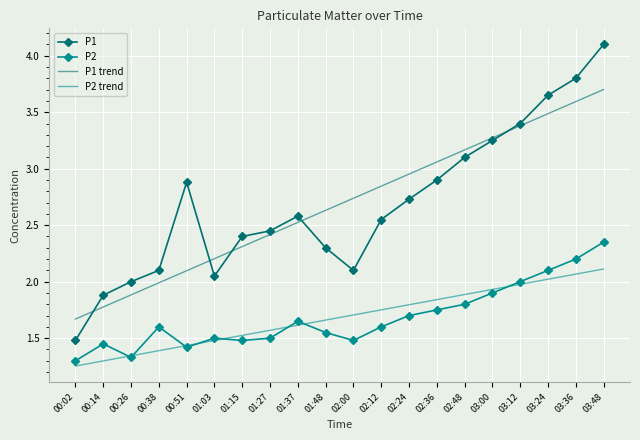

At 03:36, list the series in order from largest to smallest.

P1, P1 trend, P2, P2 trend